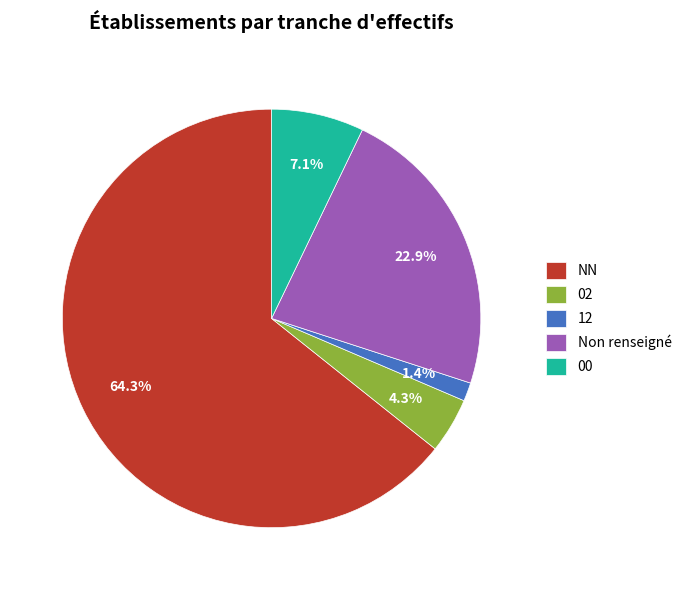

Which slice is the largest?

NN